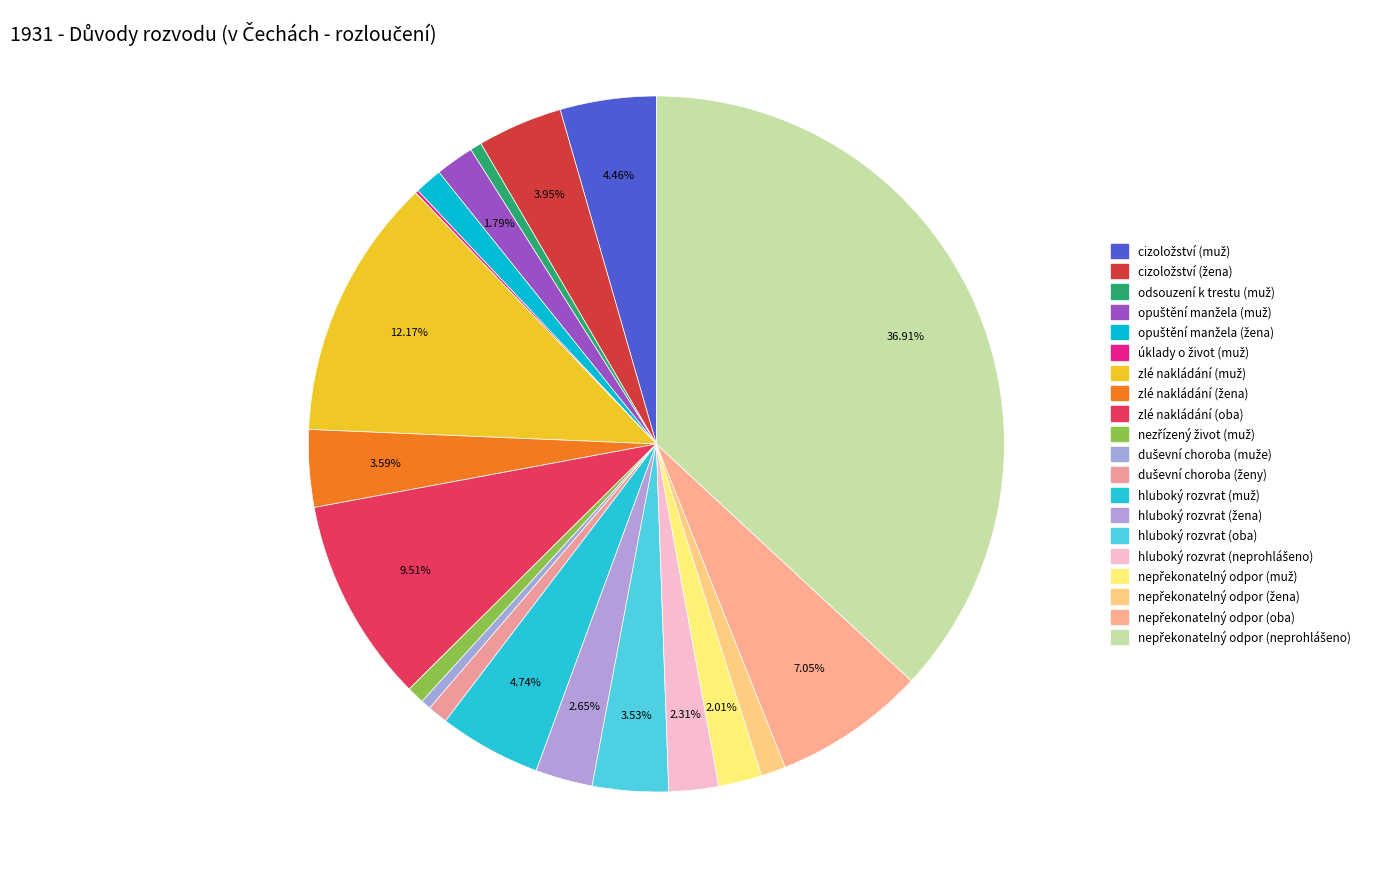

Rank the categories by value from lowest to highest.

úklady o život (muž), duševní choroba (muže), odsouzení k trestu (muž), nezřízený život (muž), duševní choroba (ženy), nepřekonatelný odpor (žena), opuštění manžela (žena), opuštění manžela (muž), nepřekonatelný odpor (muž), hluboký rozvrat (neprohlášeno), hluboký rozvrat (žena), hluboký rozvrat (oba), zlé nakládání (žena), cizoložství (žena), cizoložství (muž), hluboký rozvrat (muž), nepřekonatelný odpor (oba), zlé nakládání (oba), zlé nakládání (muž), nepřekonatelný odpor (neprohlášeno)